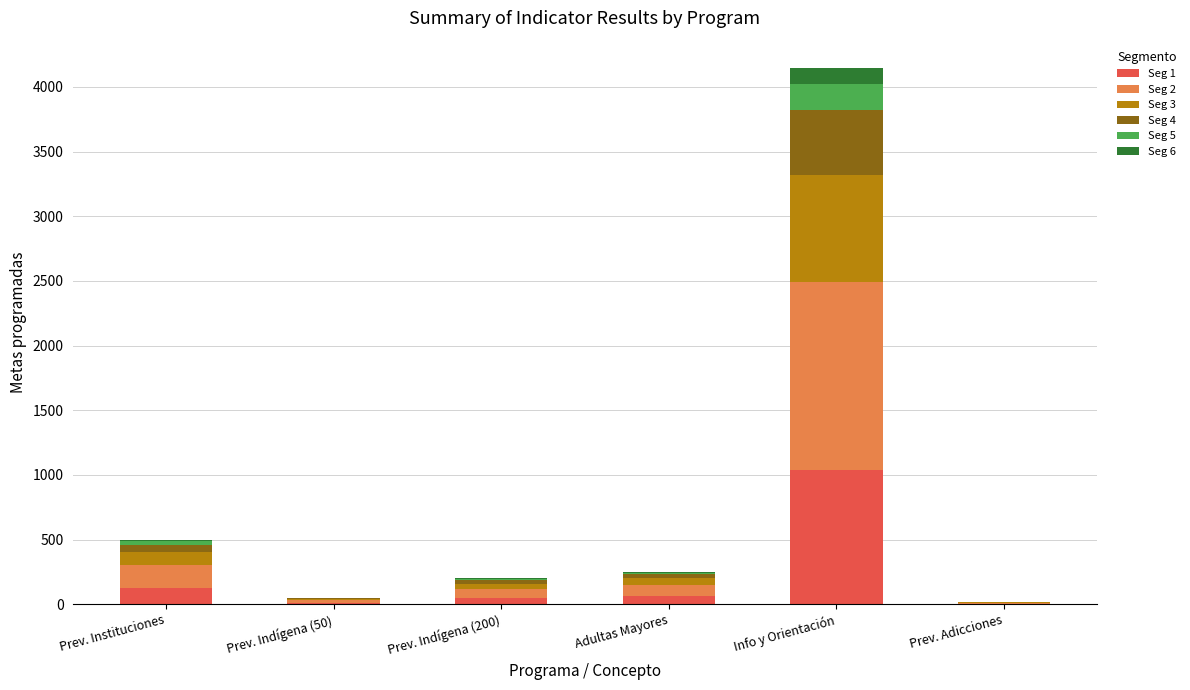

What is the sum of all Seg 1 values?

1292.5